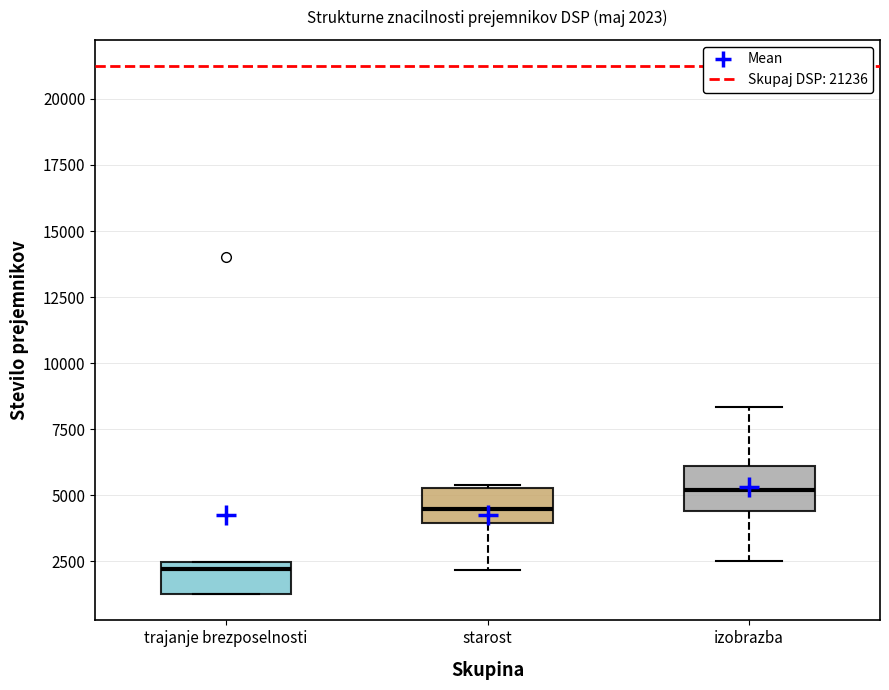

Which box's median line is the lowest?

trajanje brezposelnosti